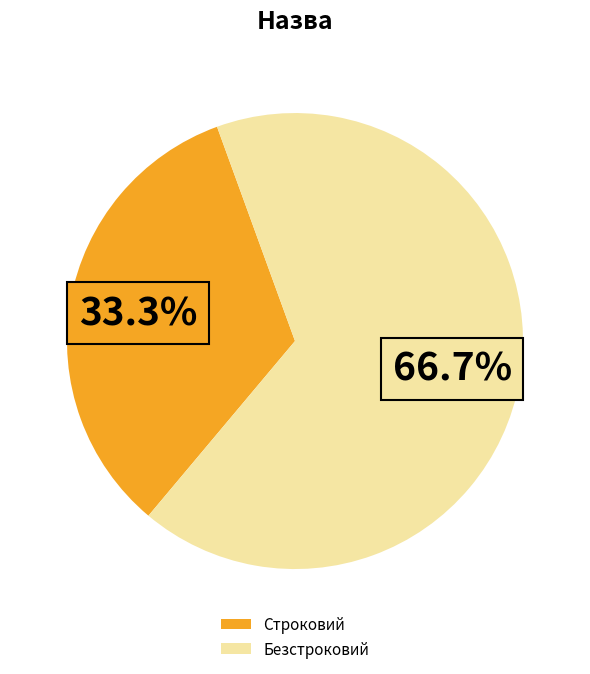

Is the sum of Безстроковий and Строковий greater than half?

Yes